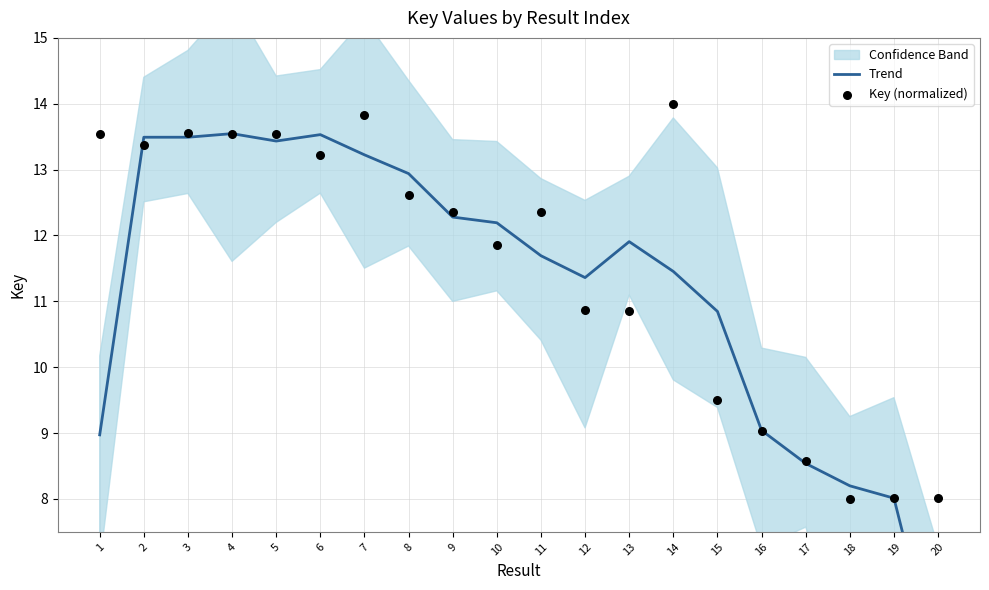

Is the value of Trend at 4 greater than the value of Key (normalized) at 15?

Yes